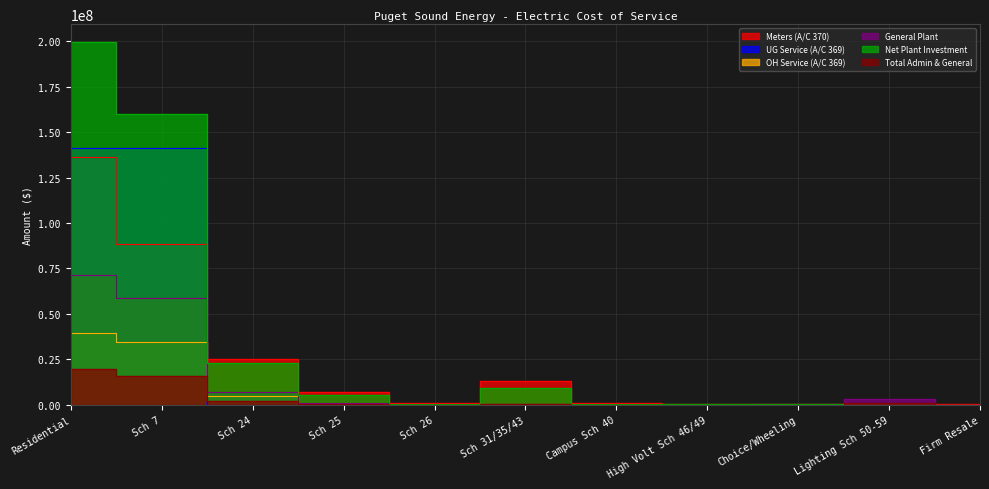

What is the difference between the maximum and minimum values in the Net Plant Investment series?

199418081.9